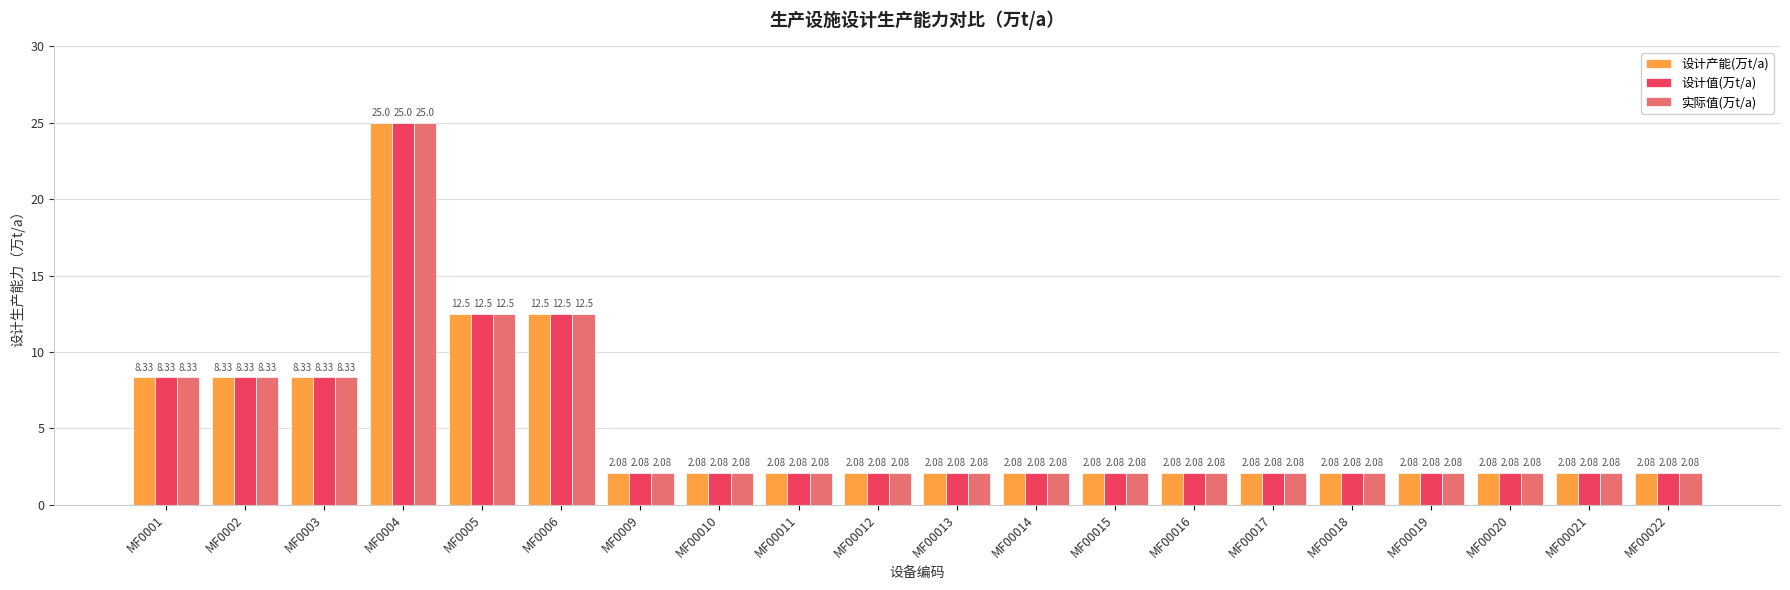

What is the sum of all 实际值(万t/a) values?

104.1